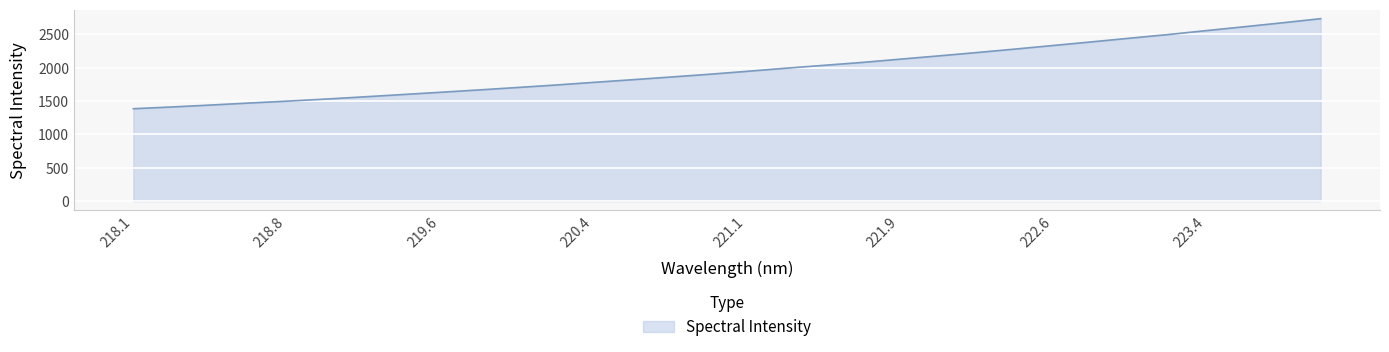

What is the difference between the maximum and minimum values?

1349.2